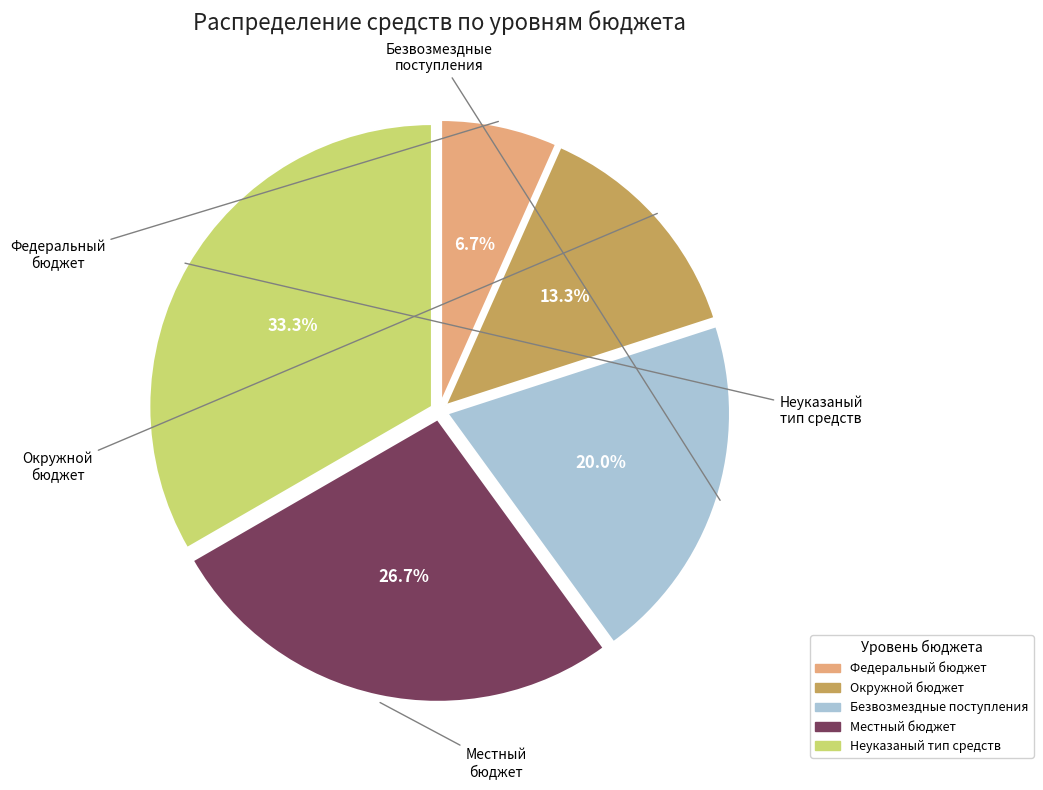

What is the smallest slice in the pie chart?

Федеральный бюджет